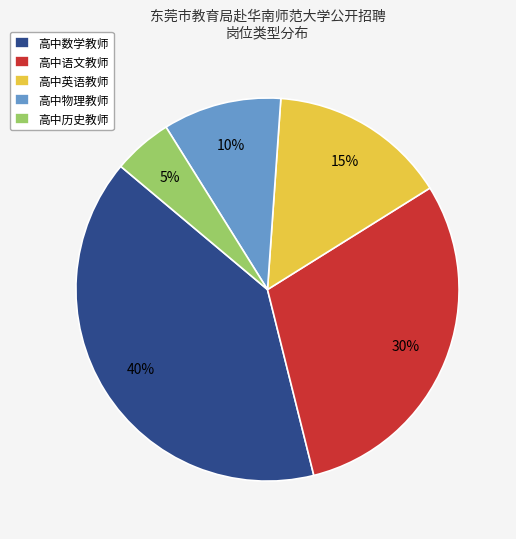

Rank the categories by value from highest to lowest.

高中数学教师, 高中语文教师, 高中英语教师, 高中物理教师, 高中历史教师